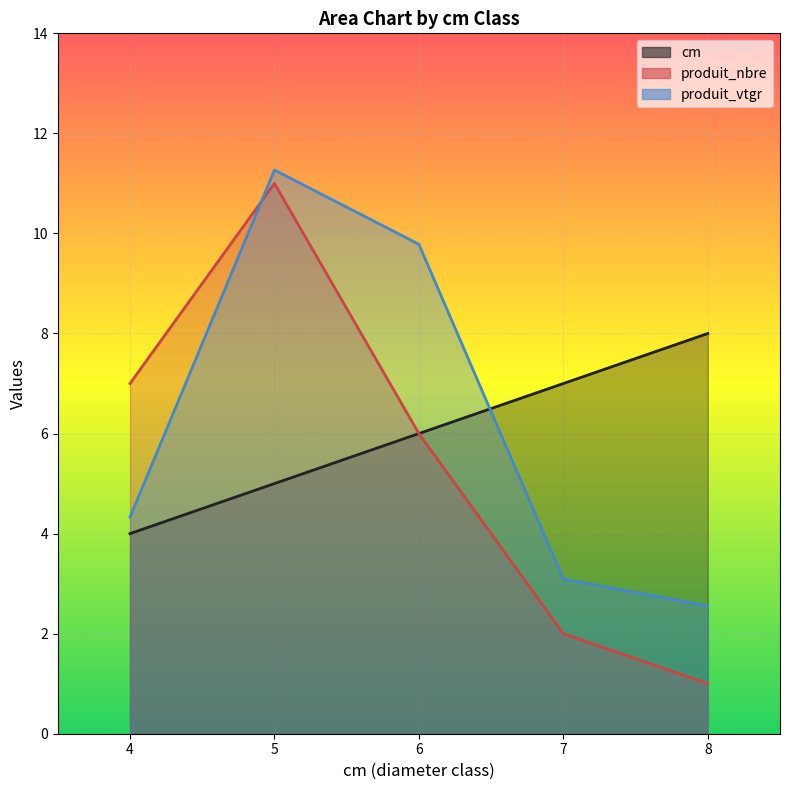

Rank the series by their average value, from highest to lowest.

produit_vtgr, cm, produit_nbre